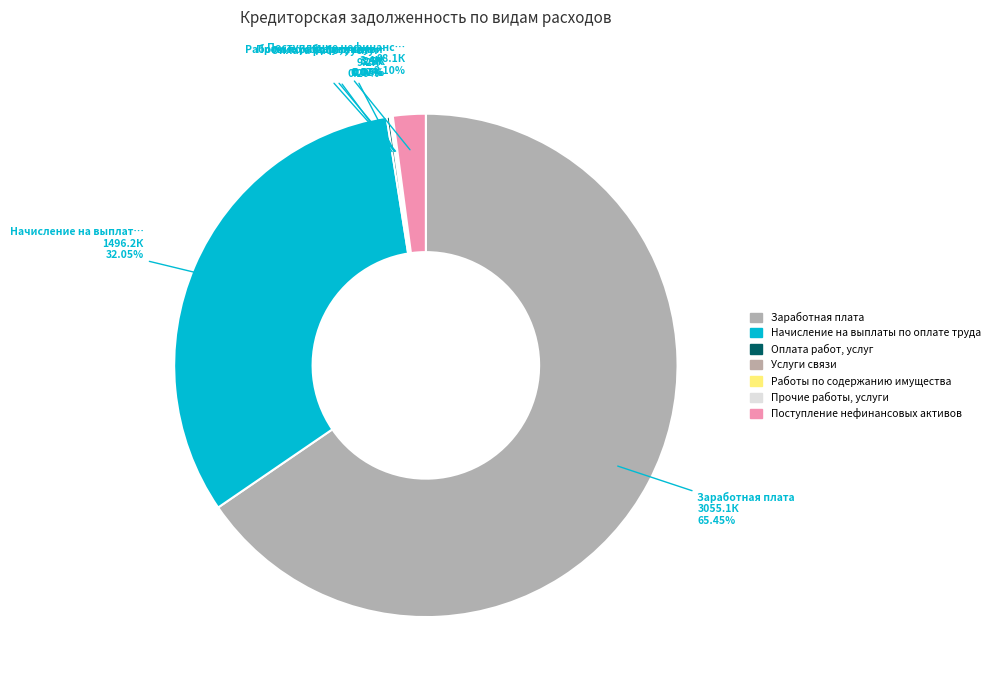

How many segments does this pie chart have?

7